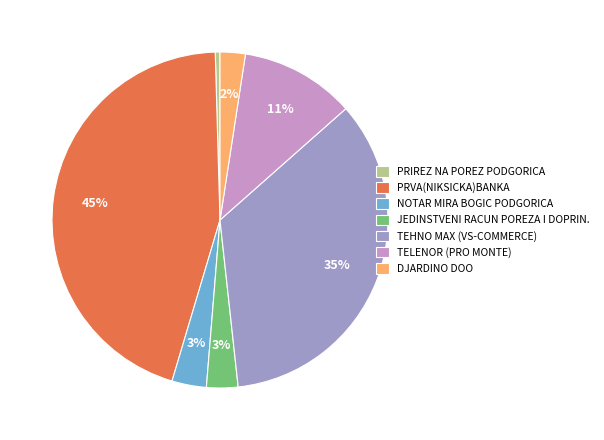

Which category has the biggest portion of the pie?

PRVA(NIKSICKA)BANKA